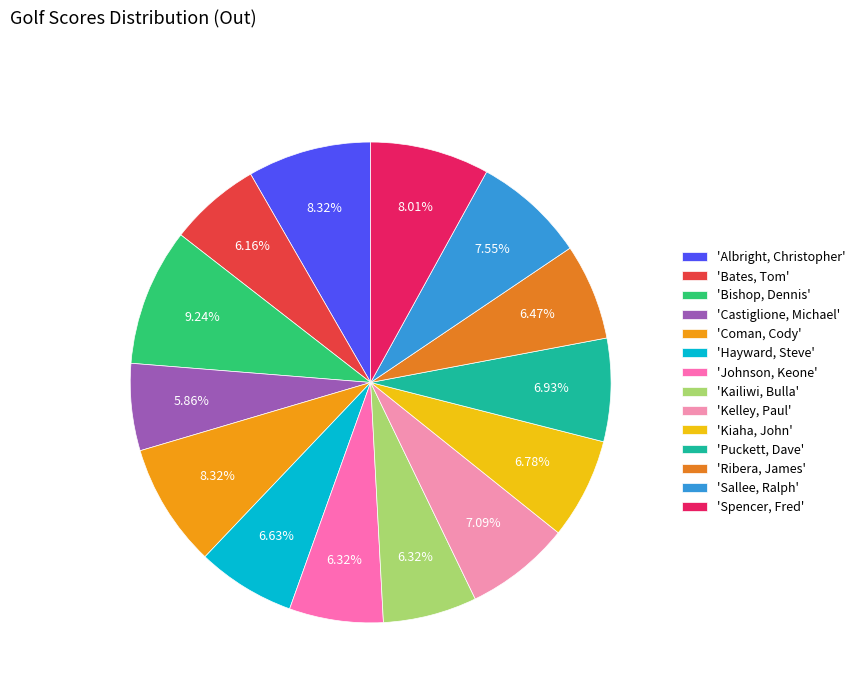

Is there a majority slice in this chart?

No